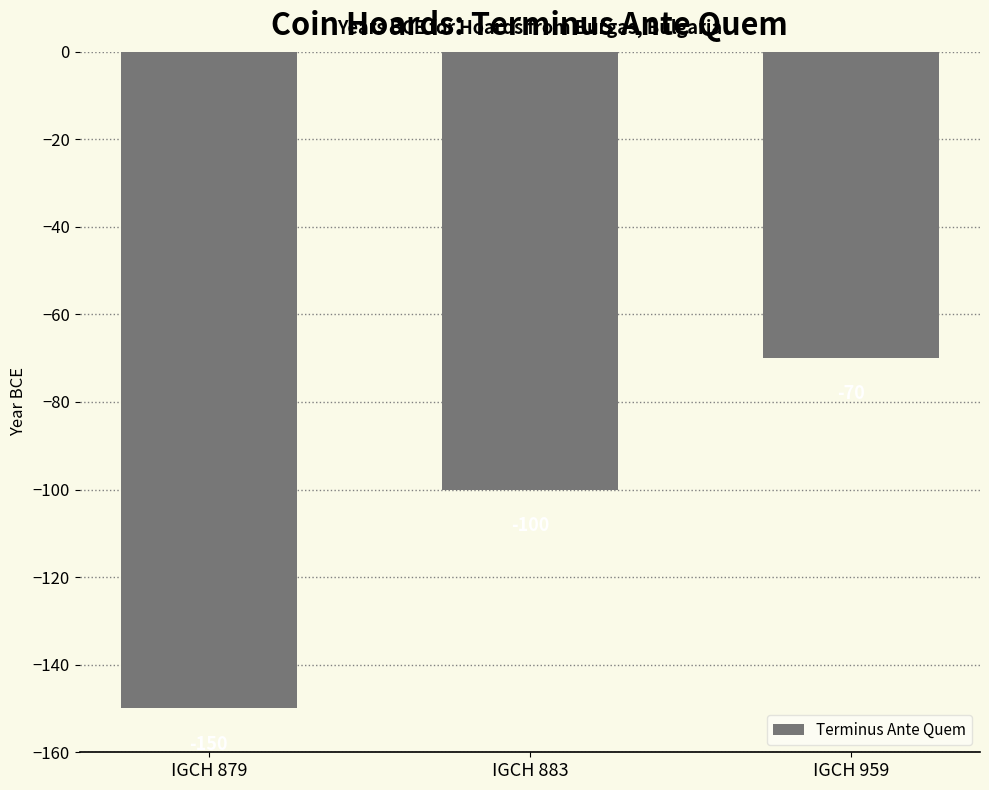

List the labels in order of value, largest first.

IGCH 959, IGCH 883, IGCH 879